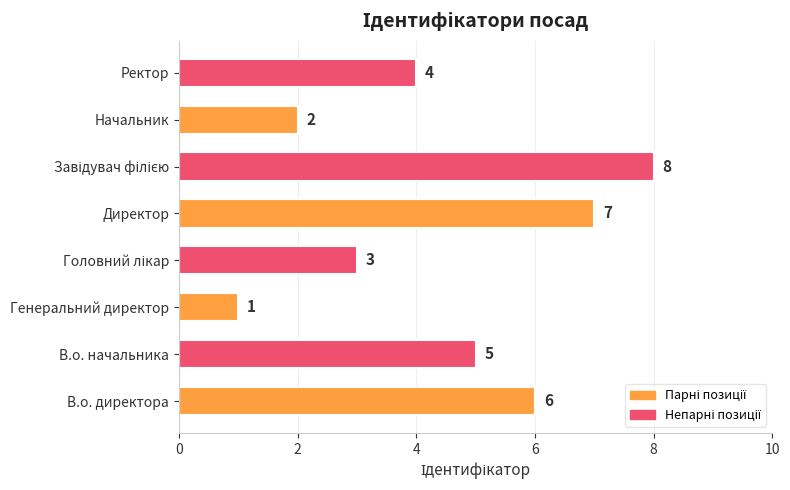

Are the bars horizontal?

Yes